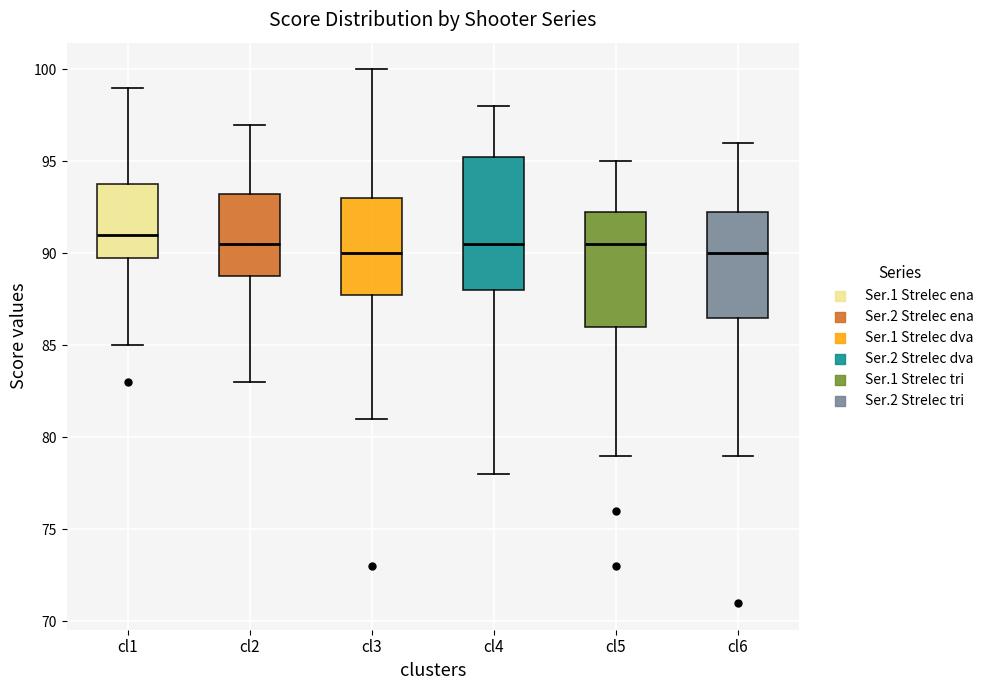

Which box is the tallest, from its lower edge to its upper edge?

cl4